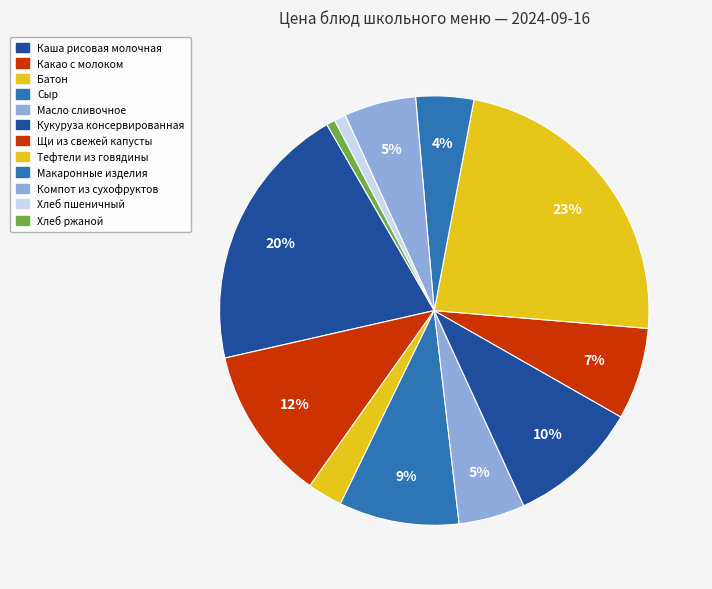

Is it true that Хлеб ржаной is 11% of the pie?

False